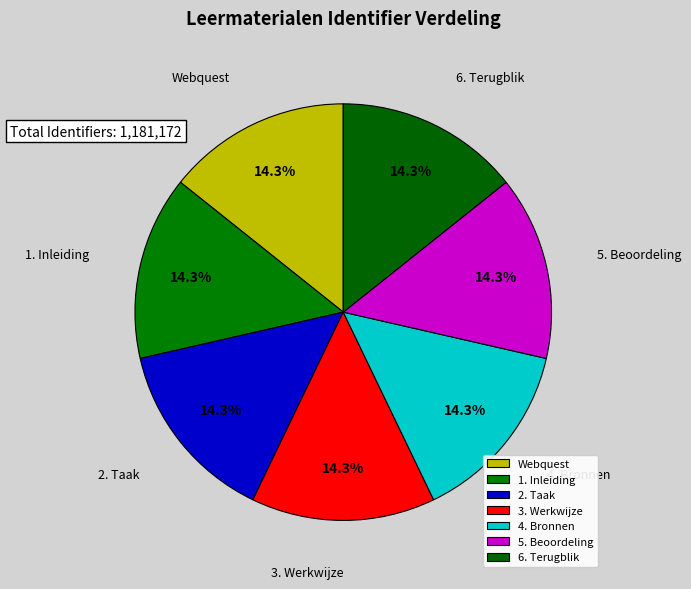

What is the ratio of the value at 6. Terugblik to the value at 5. Beoordeling?

1.0